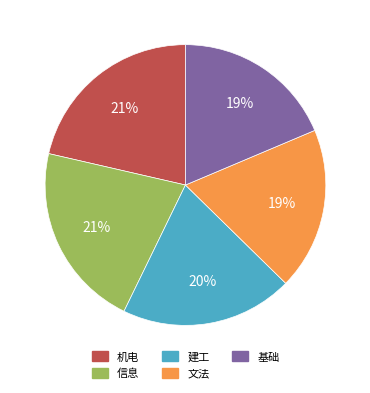

How many slices are in this pie chart?

5